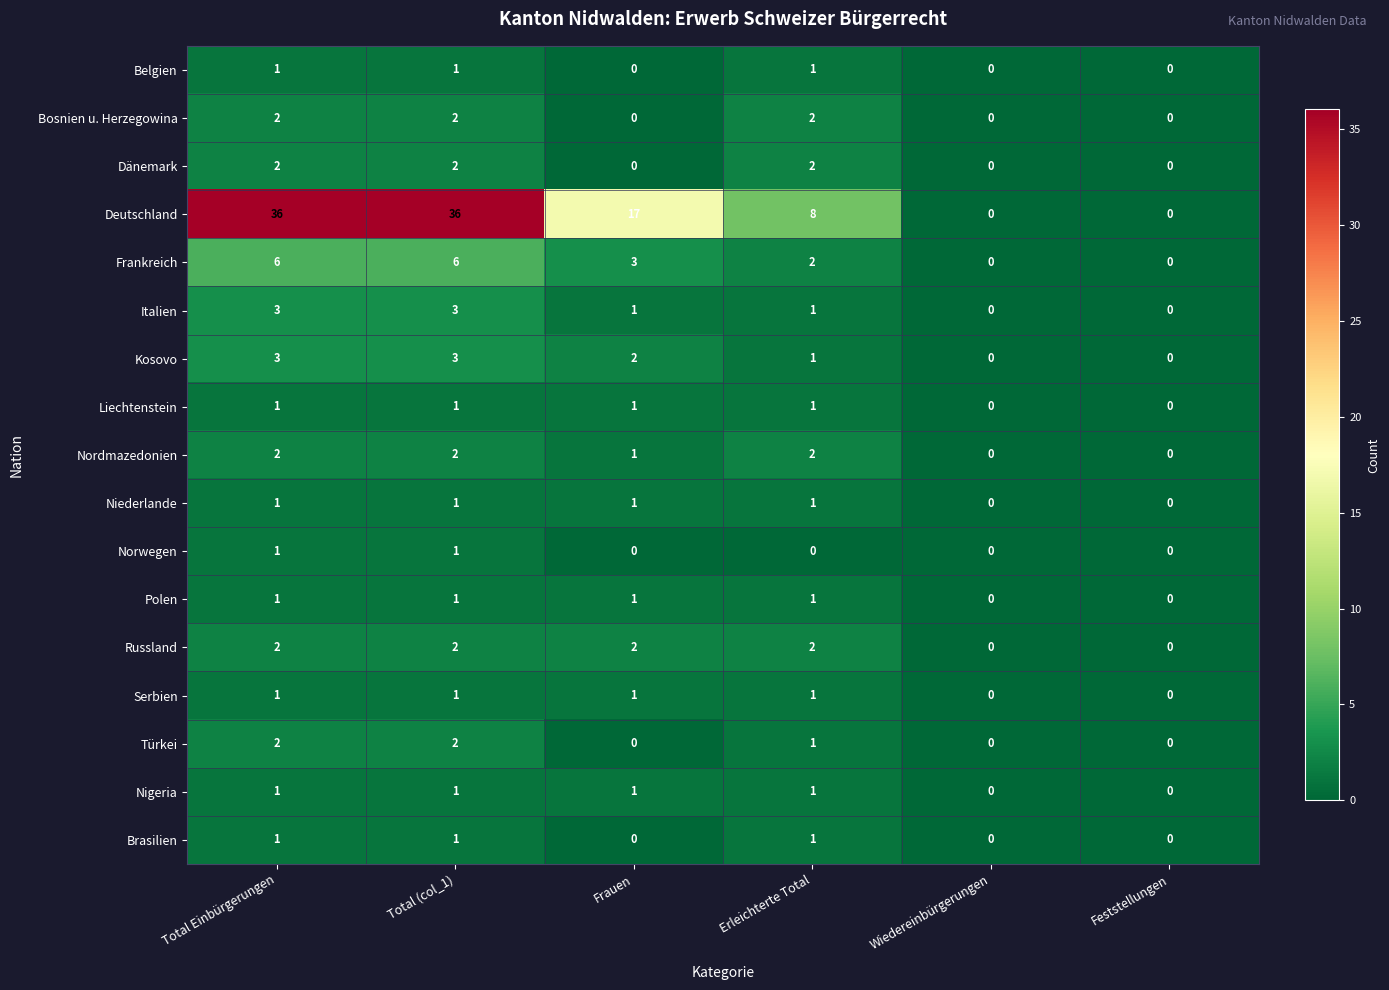

Count the number of data series in this chart.

17